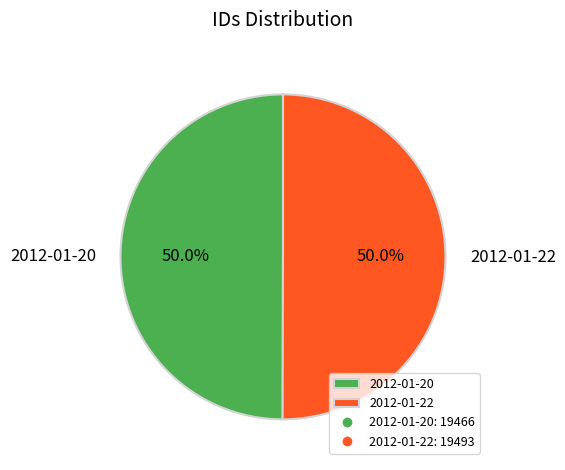

What percentage is NOT represented by 2012-01-22?

50.0%